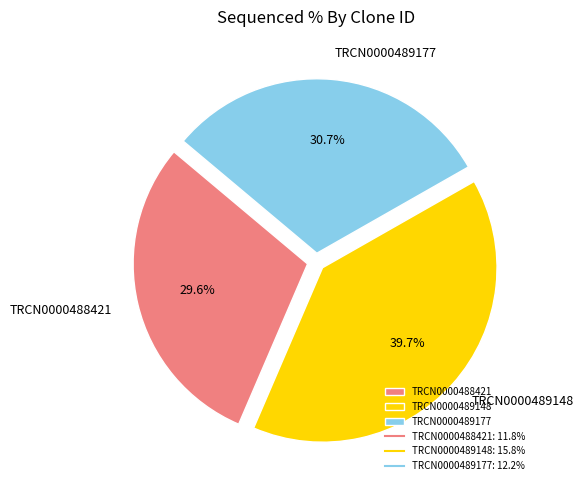

To the nearest percent, what is the difference between the TRCN0000489148 and TRCN0000488421 slice percentages?

10%